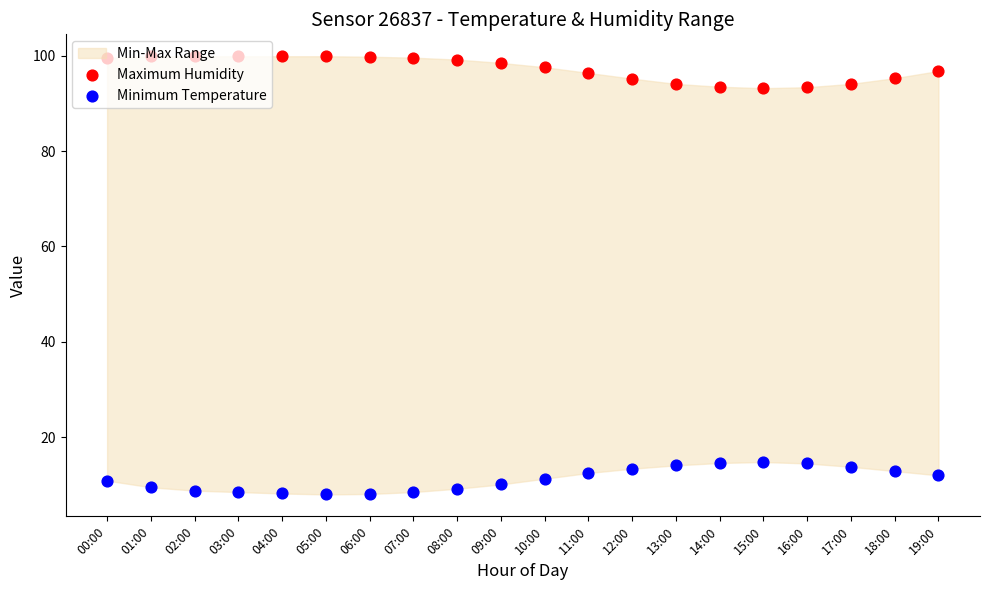

Is the value of Maximum Humidity at 07:00 greater than the value of Minimum Temperature at 14:00?

Yes